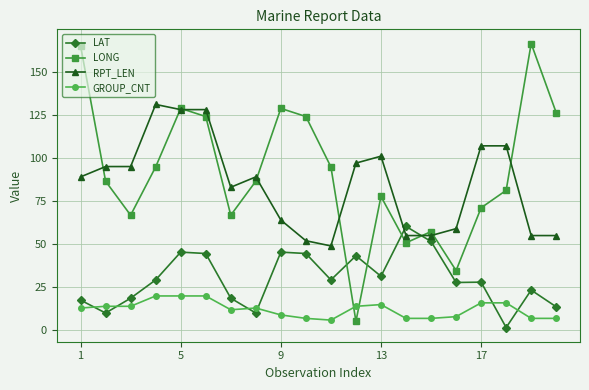

How many lines are shown in the chart?

4